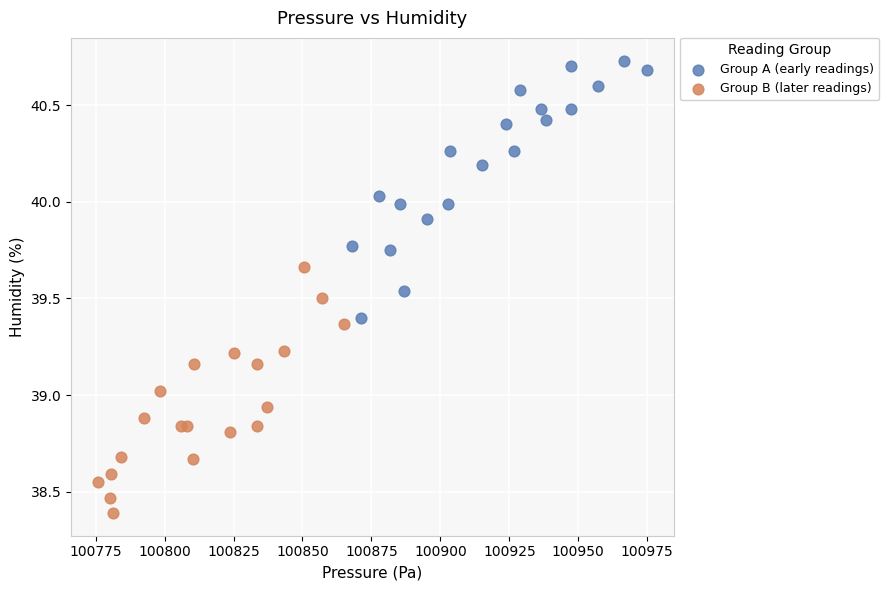

Which series contains the lowest Y value?

Group B (later readings)